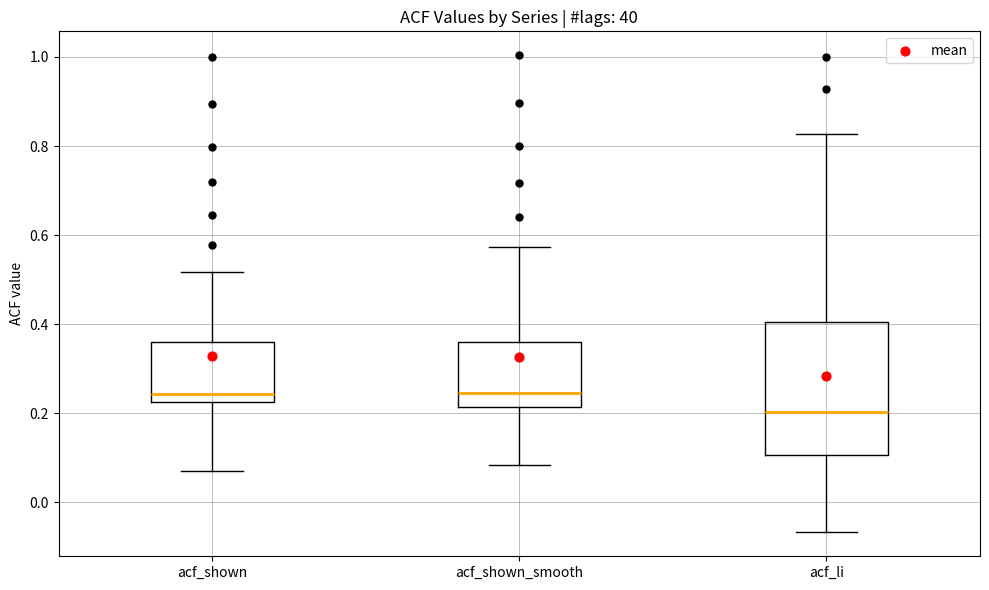

Where does the lower whisker of the box for acf_shown_smooth end on the y-axis? The values are not printed on the chart, so give them approximately, as read against the axis.

0.08